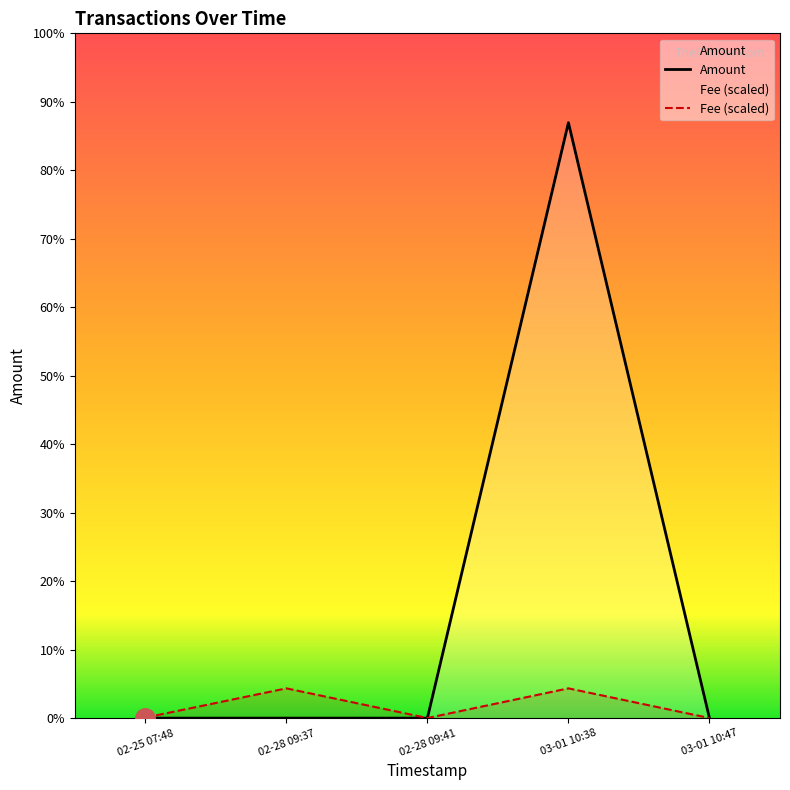

Between 02-28 09:37 and 02-28 09:41, which is larger?

02-28 09:37